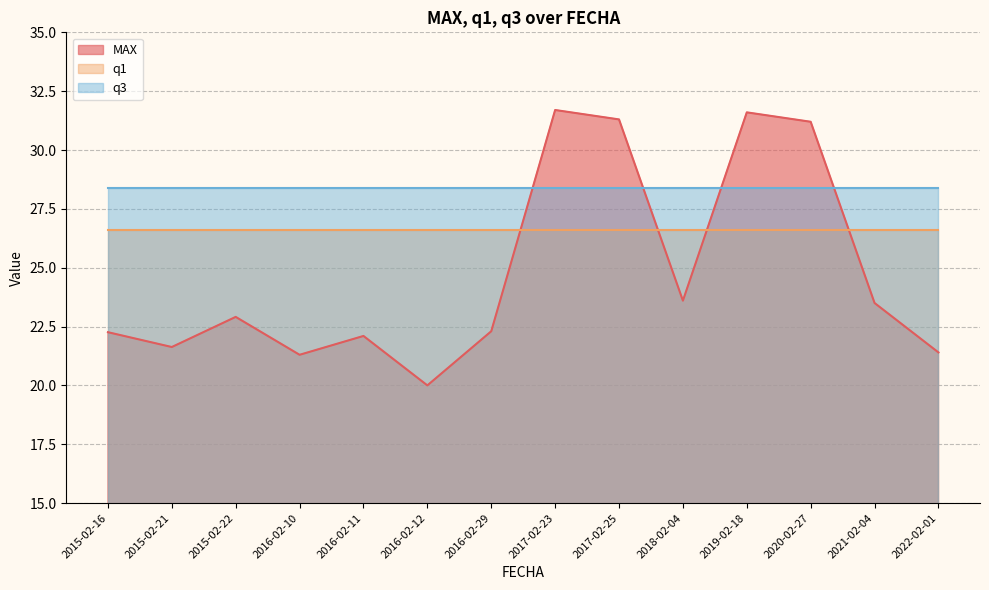

How many times do MAX and q1 cross each other?

4